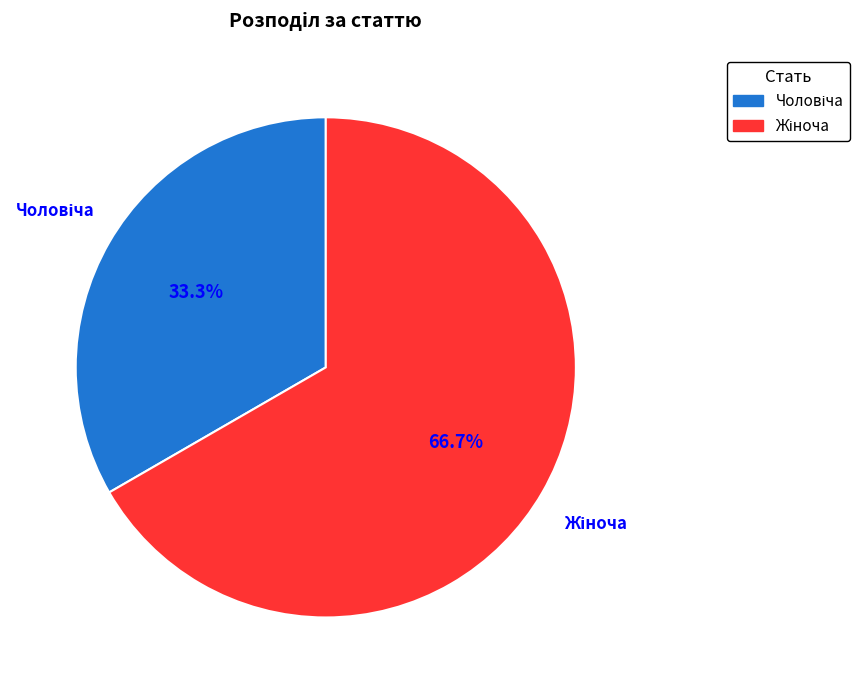

What percentage is the Чоловіча slice, to the nearest percent?

33%